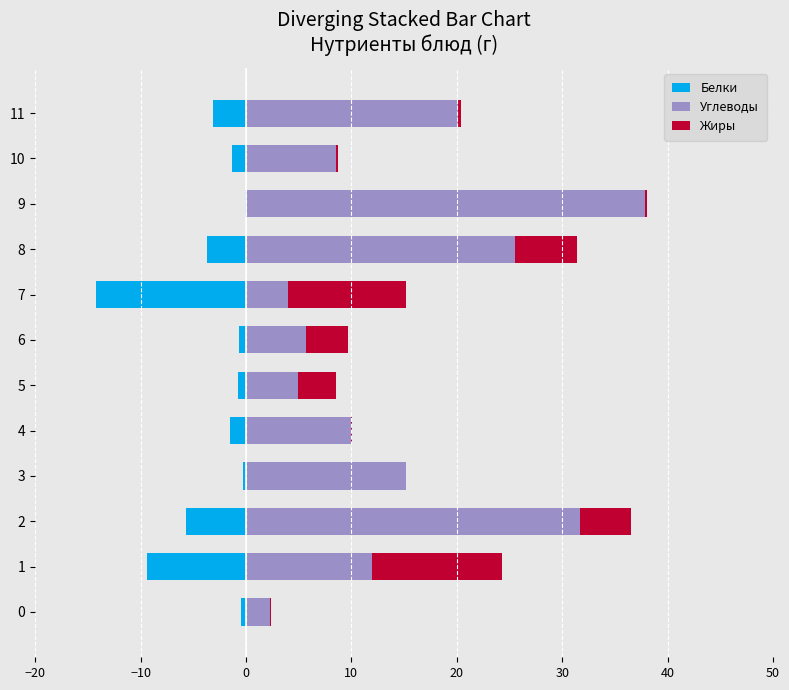

What is the total value across all series at 4?

8.6